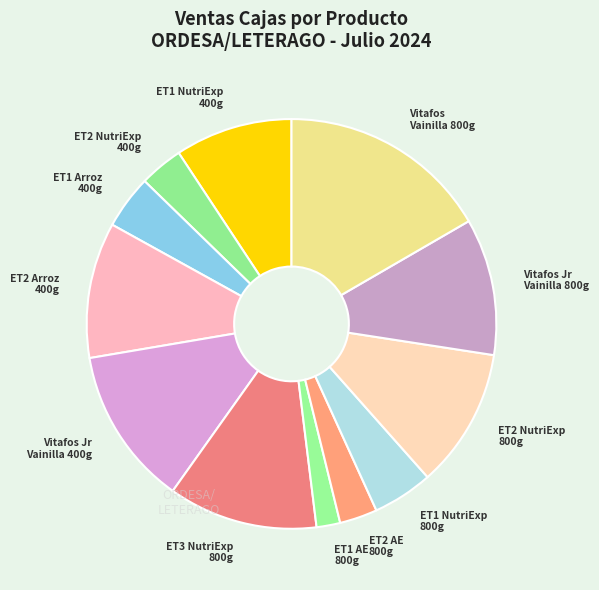

Count the number of slices in the pie.

12